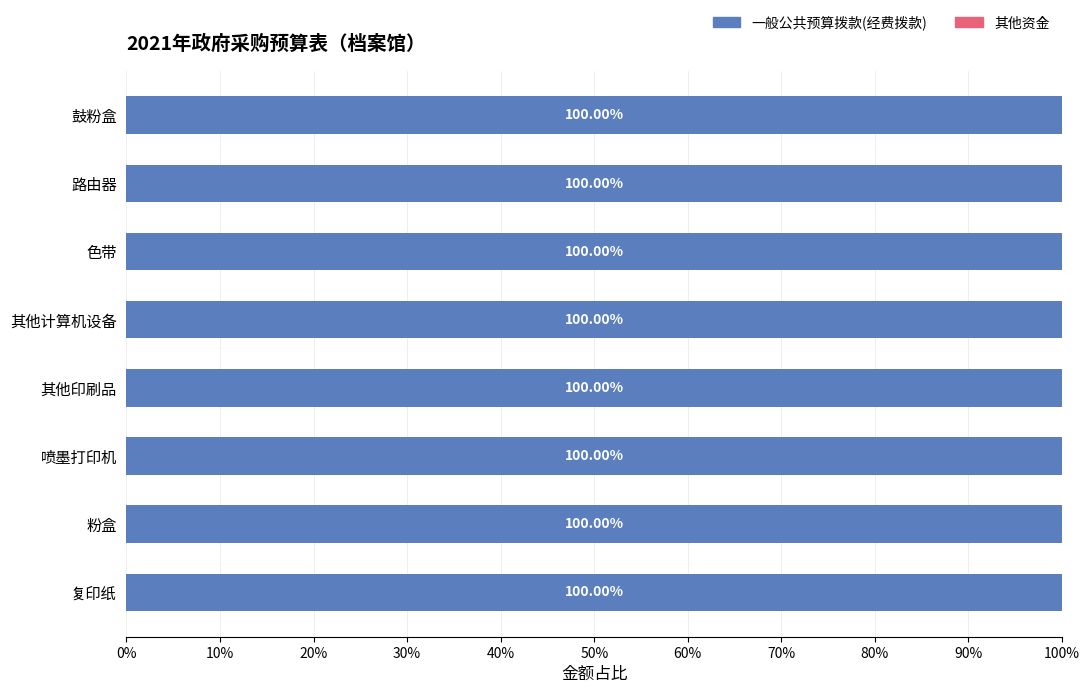

Which series has the widest spread of values?

一般公共预算拨款(经费拨款)